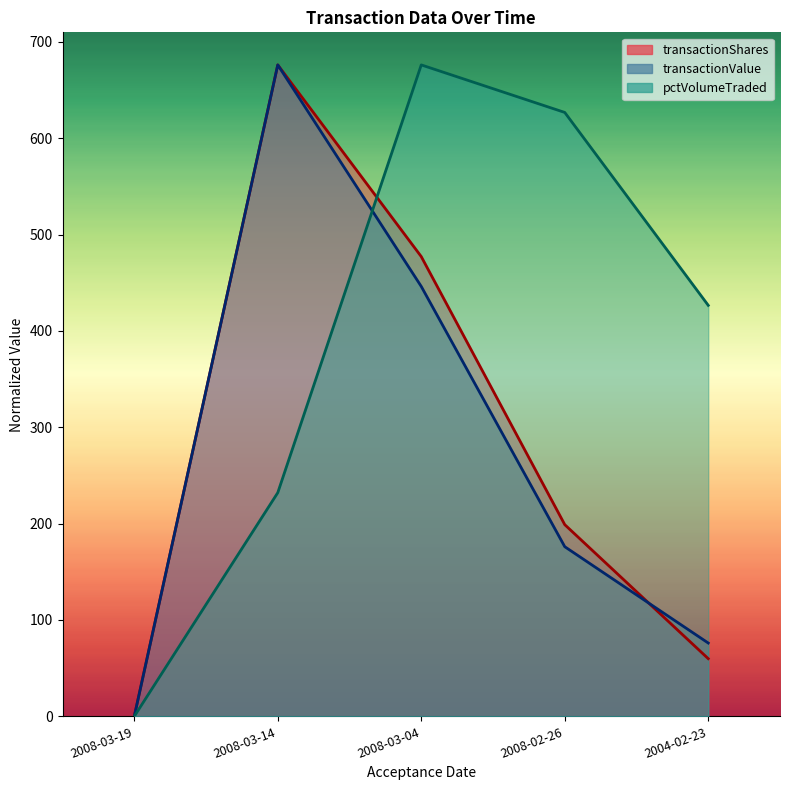

What is the label of the 4th point from the left?

2008-02-26